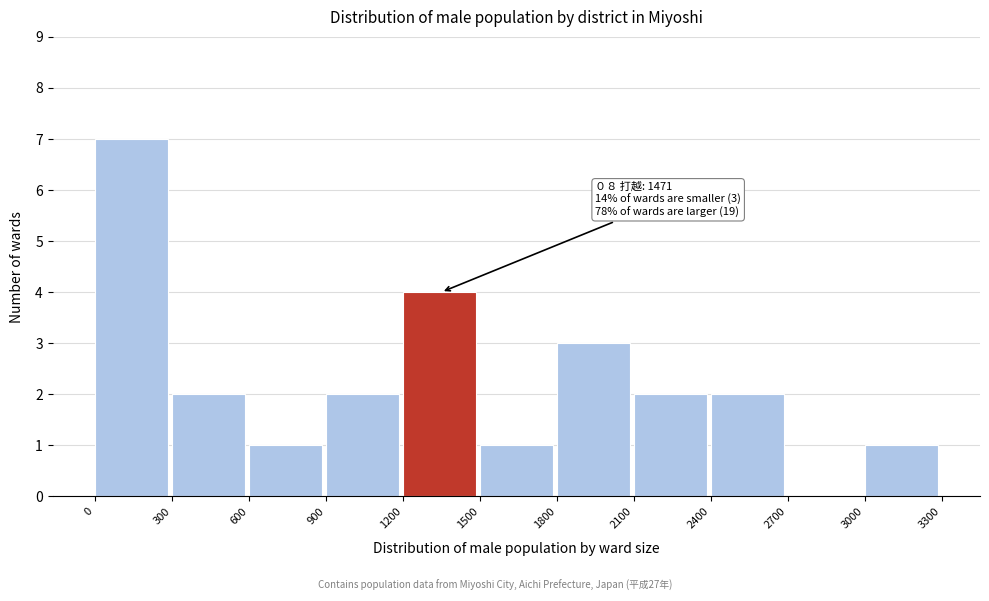

Over which range of the x-axis is the bar tallest?

0 to 300